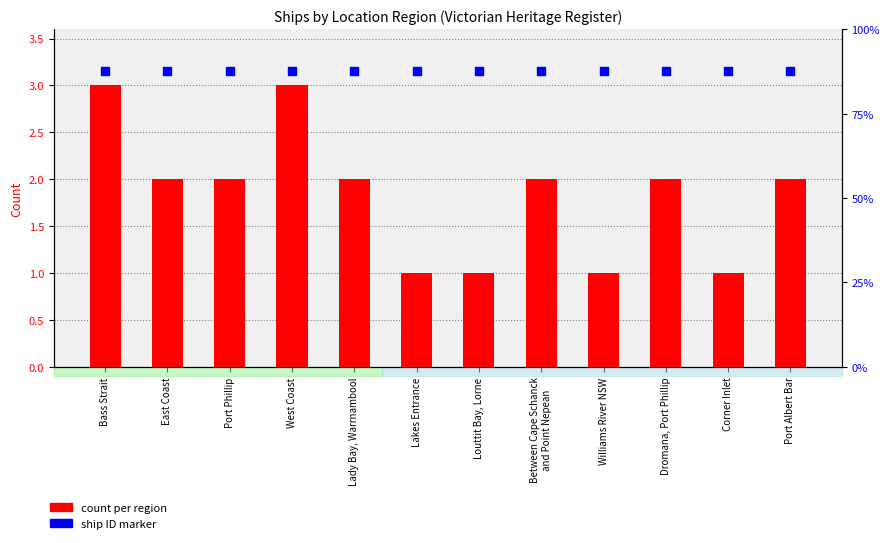

What is the total value across all series at Louttit Bay, Lorne?

4.2